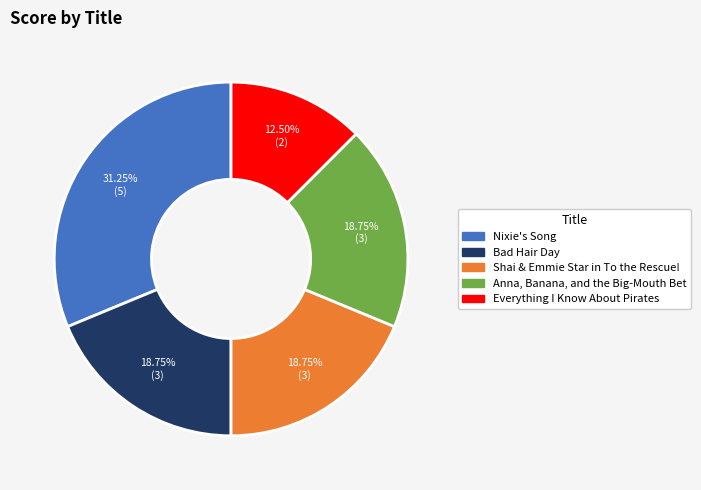

To the nearest percent, what is the difference between the Everything I Know About Pirates and Anna, Banana, and the Big-Mouth Bet slice percentages?

6%